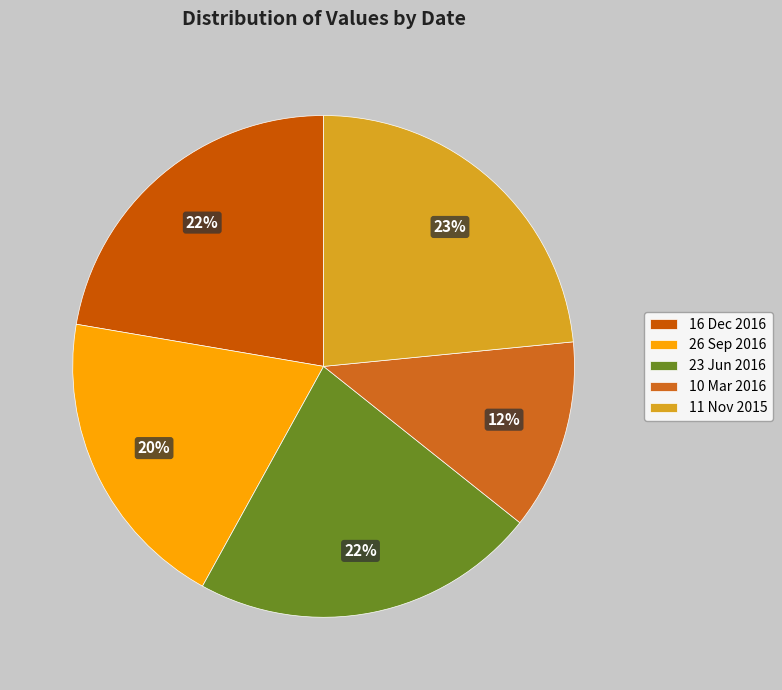

To the nearest percent, what is the combined percentage of 10 Mar 2016 and 11 Nov 2015?

36%